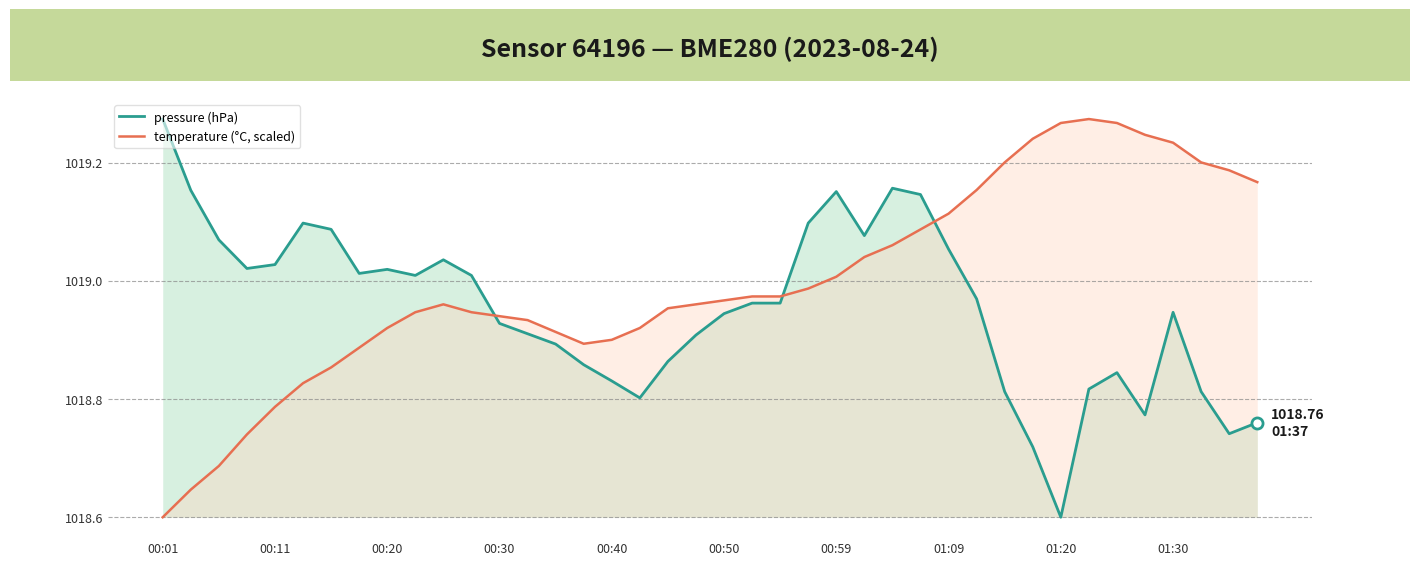

At which label does pressure (hPa) reach its minimum?

01:20